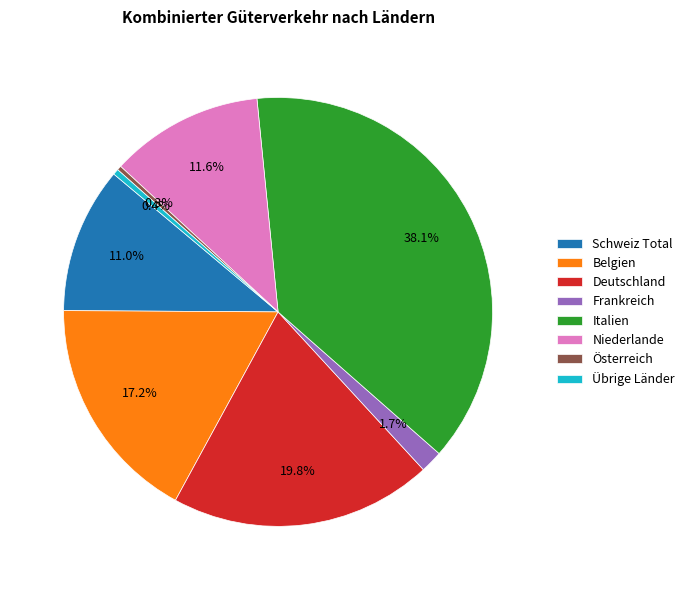

What is the ratio of the value at Belgien to the value at Italien?

0.5